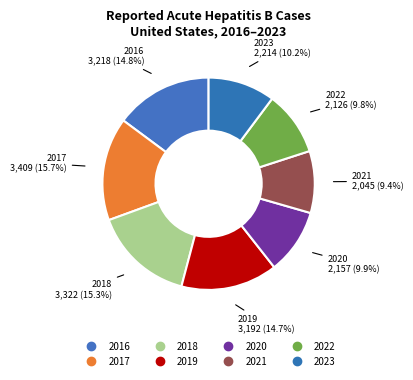

How many slices are in this pie chart?

8